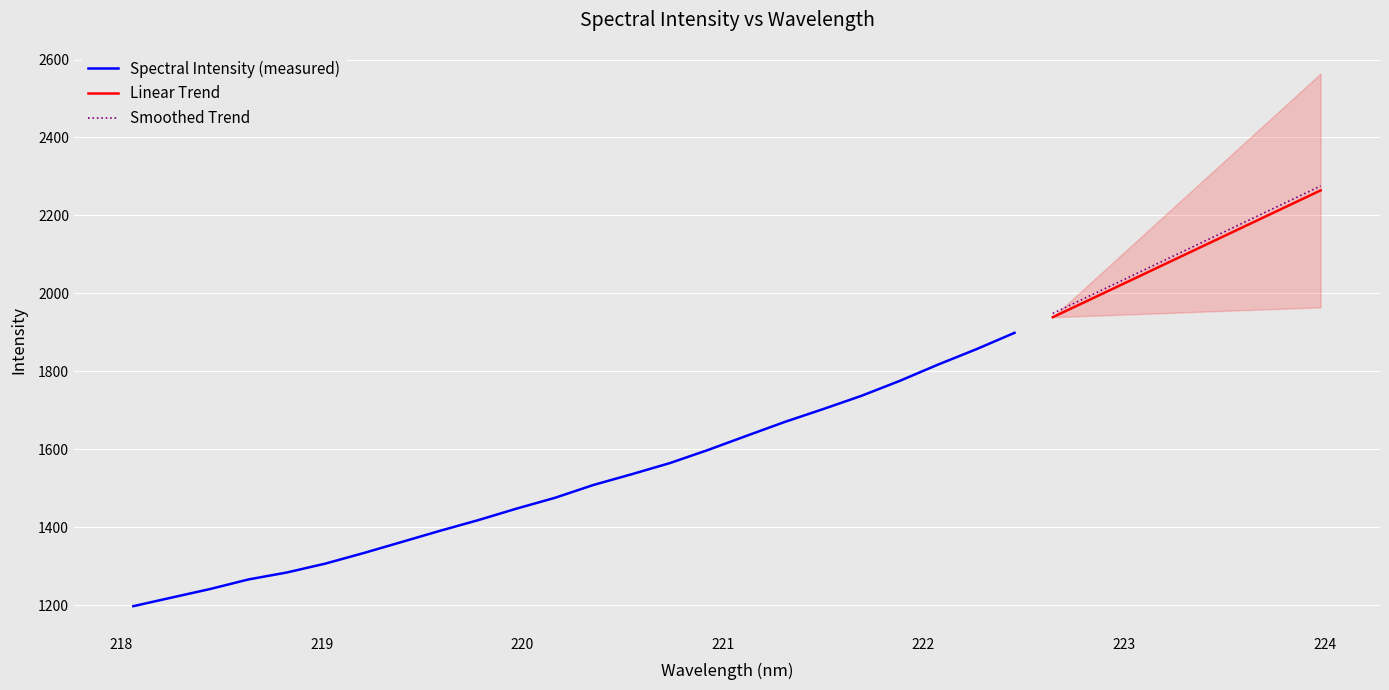

Is it true that the value at 27 is 1062.5?

False